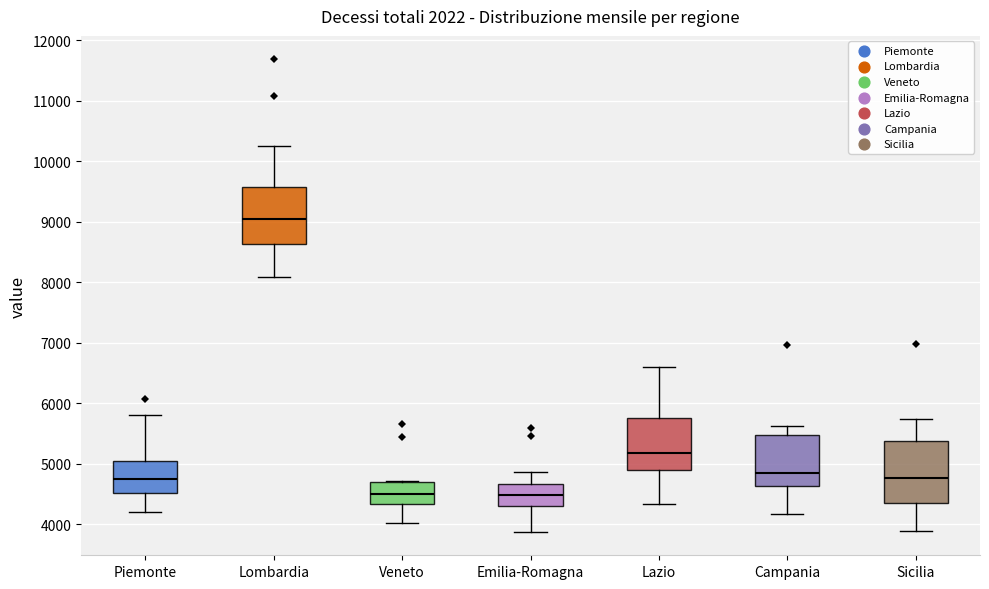

Where does the lower whisker of the box for Veneto end on the y-axis? The values are not printed on the chart, so give them approximately, as read against the axis.

4000